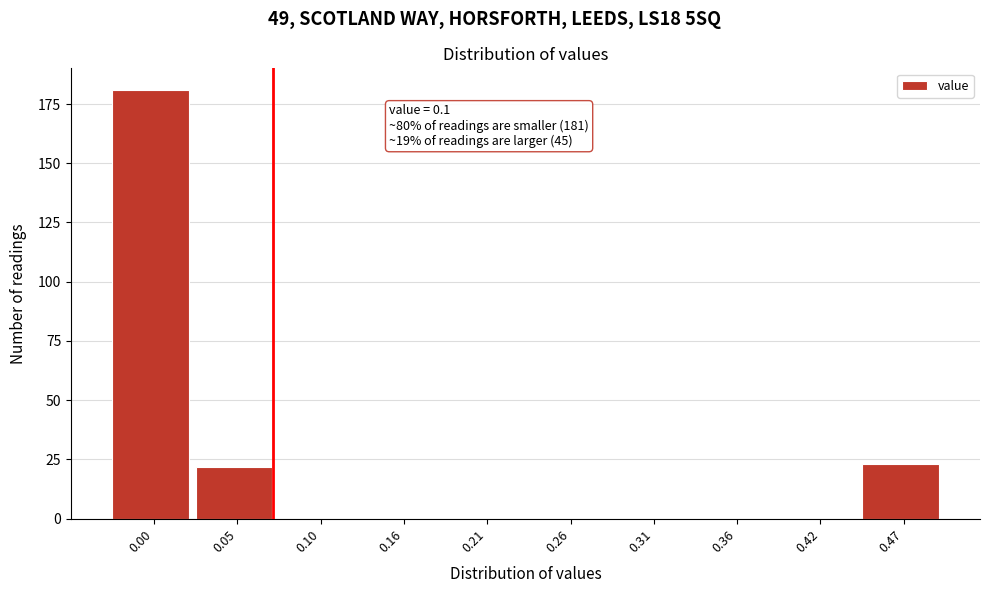

Reading left to right, transcribe all the data shown in this chart.

0.00=181	0.05=22	0.10=0	0.16=0	0.21=0	0.26=0	0.31=0	0.36=0	0.42=0	0.47=23